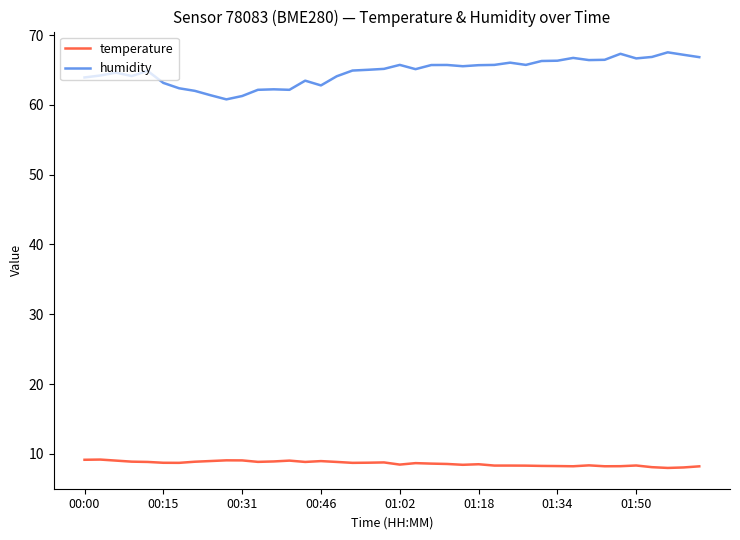

What is the average value of the temperature series?

8.6